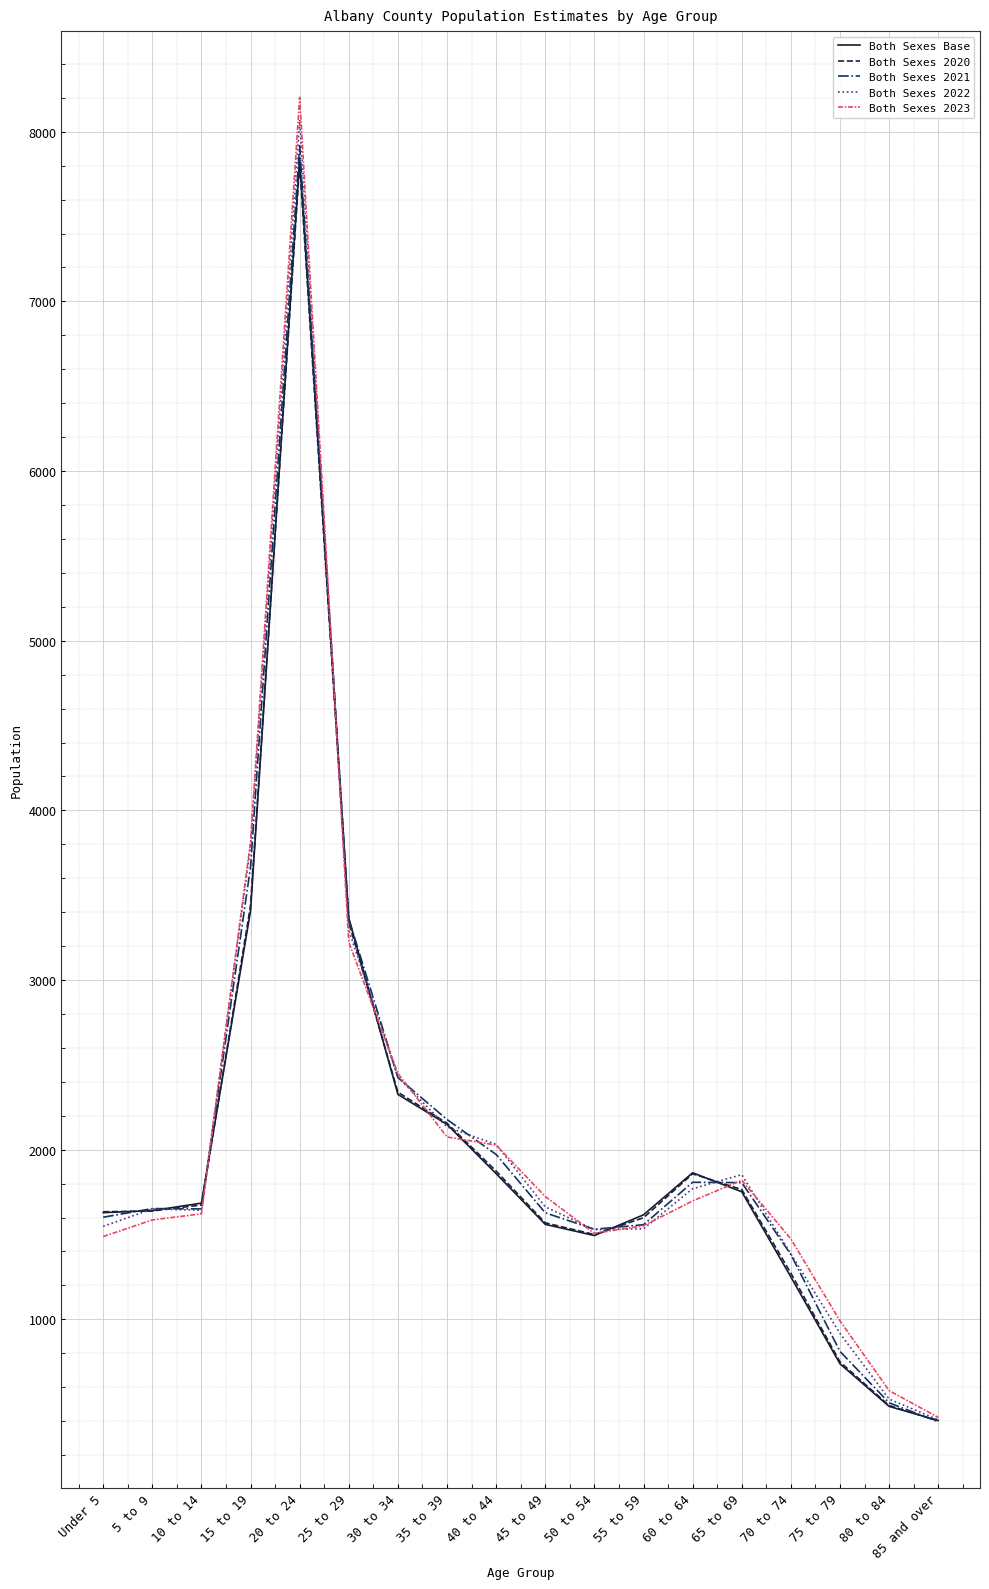

Between 15 to 19 and 55 to 59, which series saw the biggest shift?

Both Sexes 2023